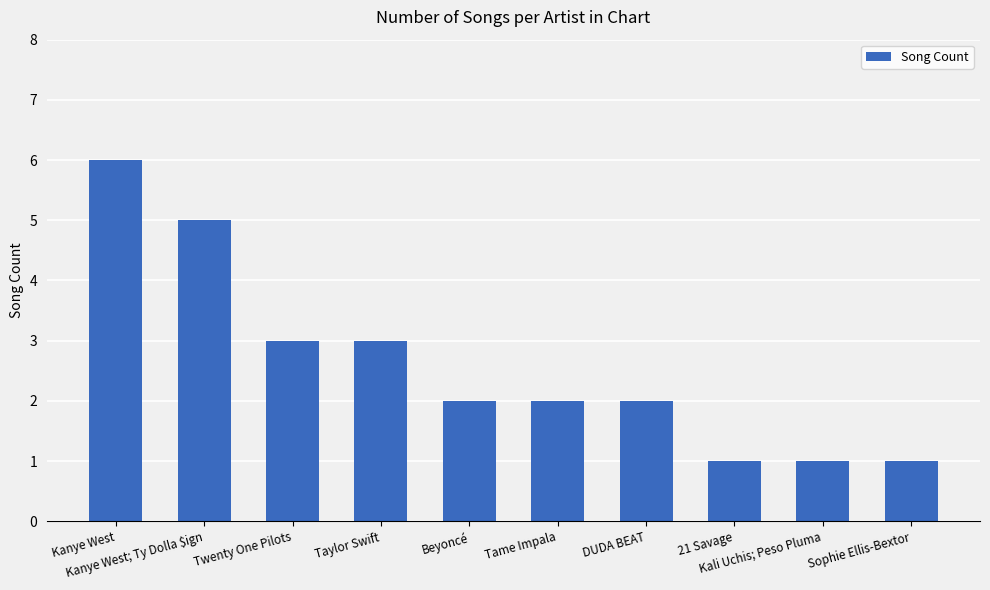

What is the minimum value shown in the chart?

1